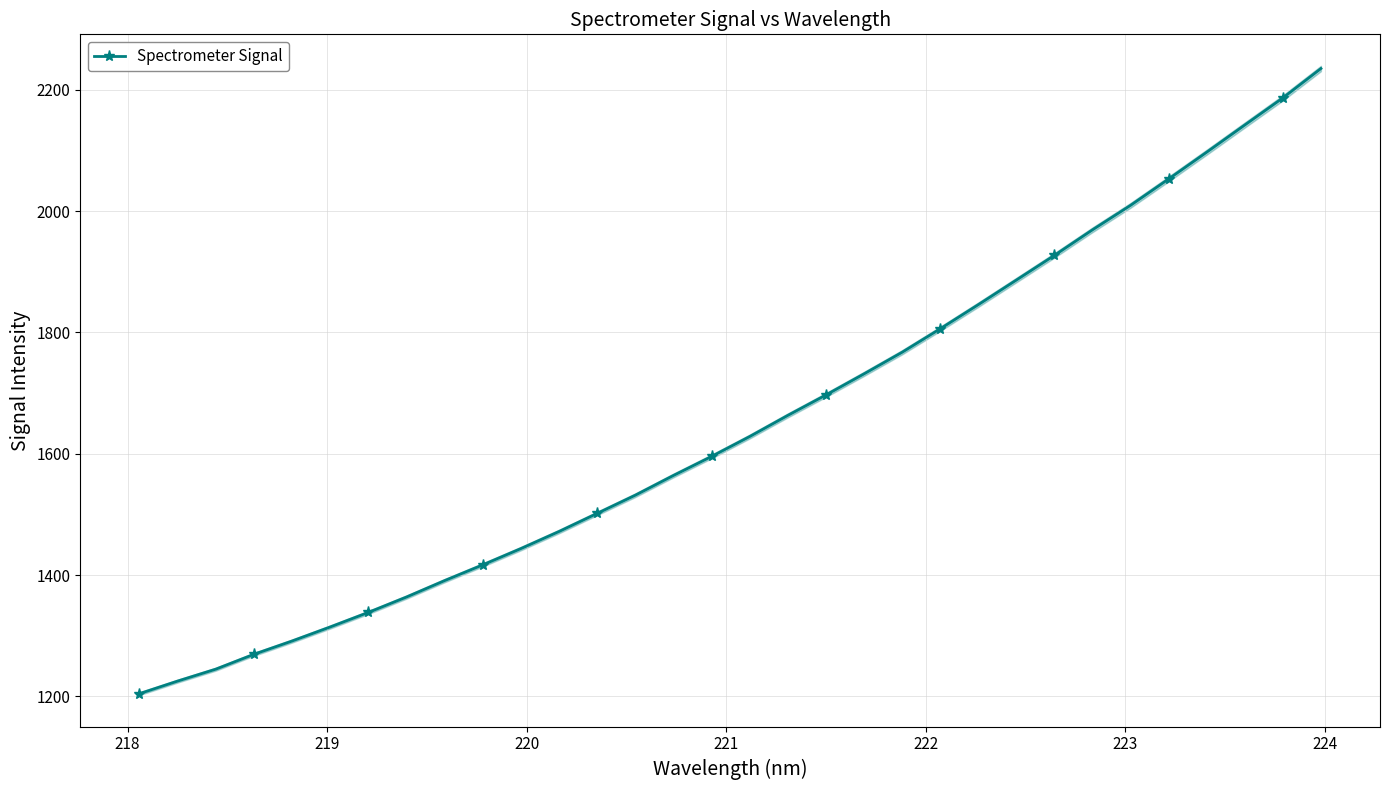

Reading left to right, transcribe all the data shown in this chart.

1204.5	1225.2	1244.9	1269.4	1291.3	1314.4	1338.4	1363.8	1390.9	1416.9	1443.7	1471.8	1501.7	1531.7	1564.2	1595.5	1628.3	1663.1	1696.8	1731.6	1767.2	1805.9	1845.7	1886.3	1927.0	1969.1	2009.5	2052.9	2097.1	2141.9	2186.6	2235.0